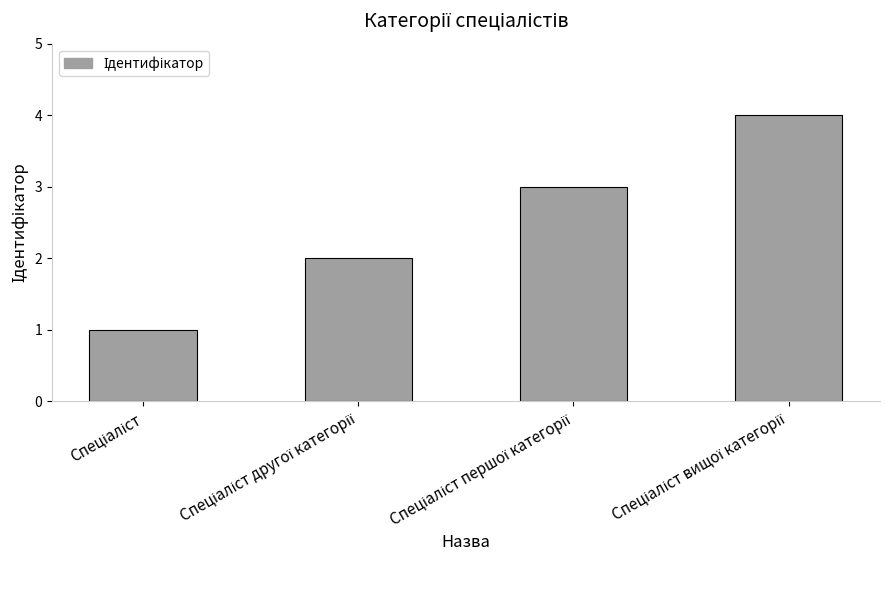

What is the sum of all values?

10